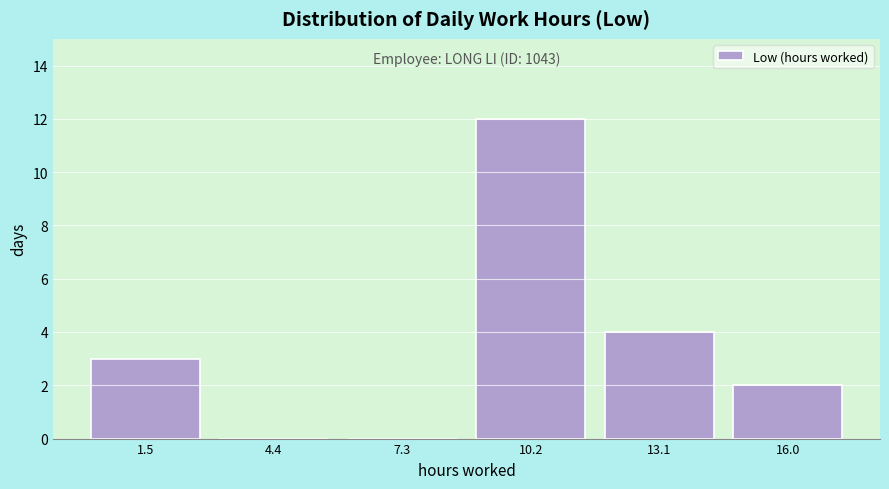

Which range on the x-axis has the tallest bar?

8.5 to 11.5